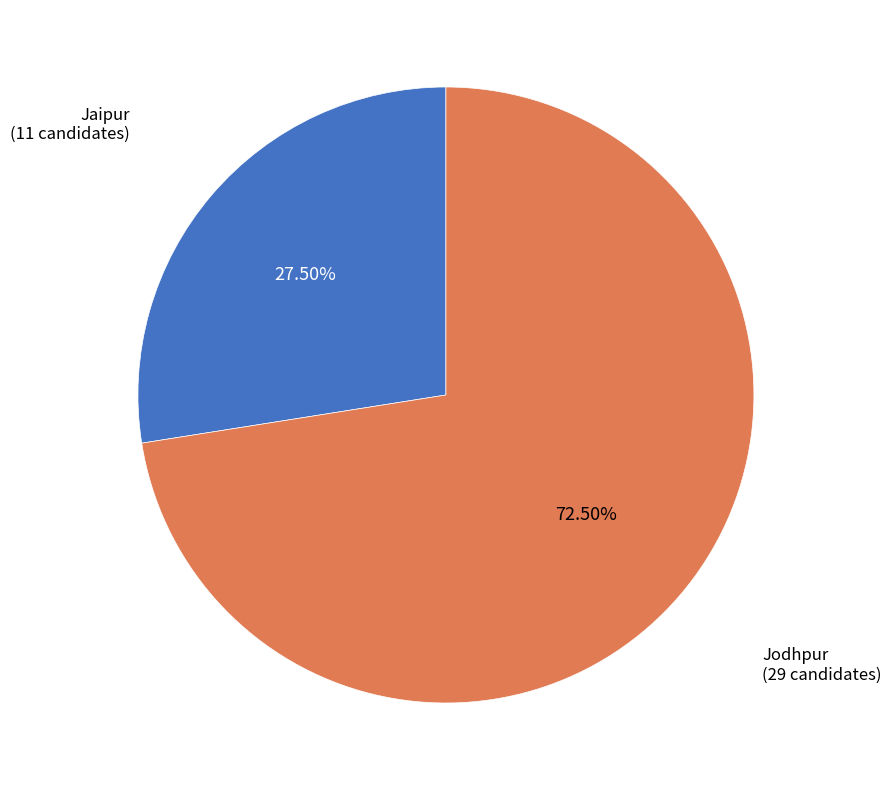

Is there any slice that represents more than half of the pie?

Yes